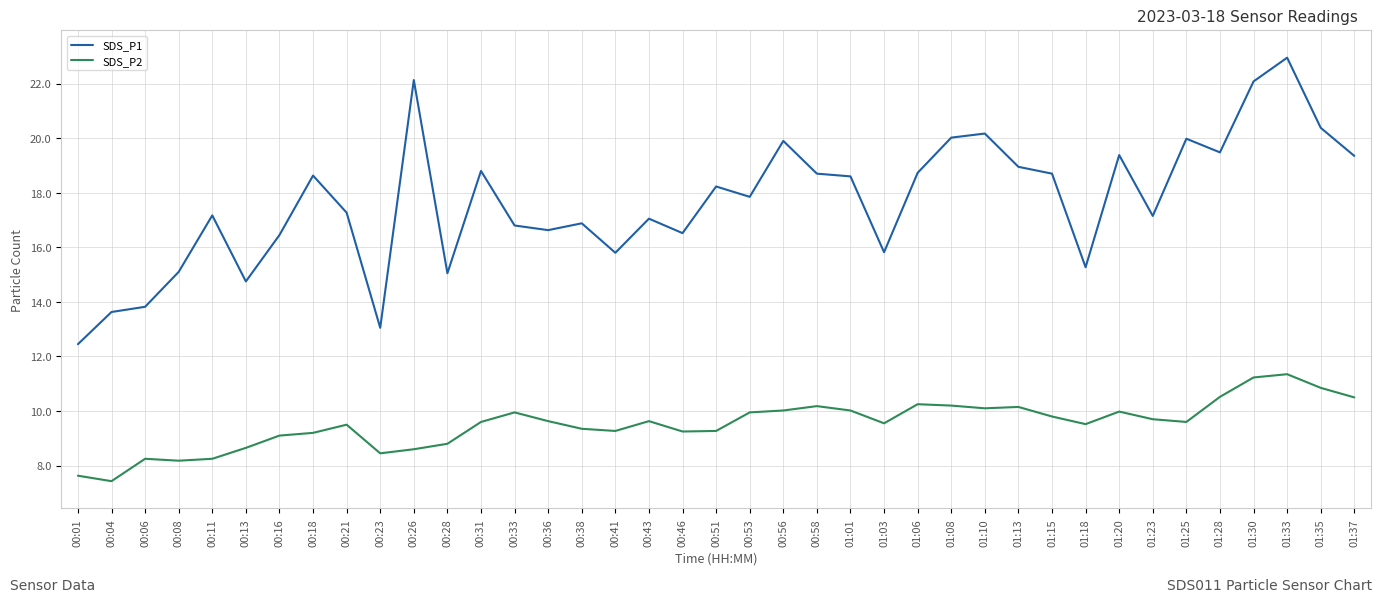

True or false: SDS_P2 and SDS_P1 intersect in this chart.

False